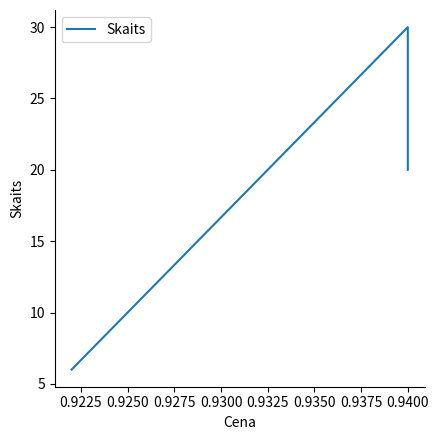

Between 0.9200 and 0.9225, which is larger?

0.9225